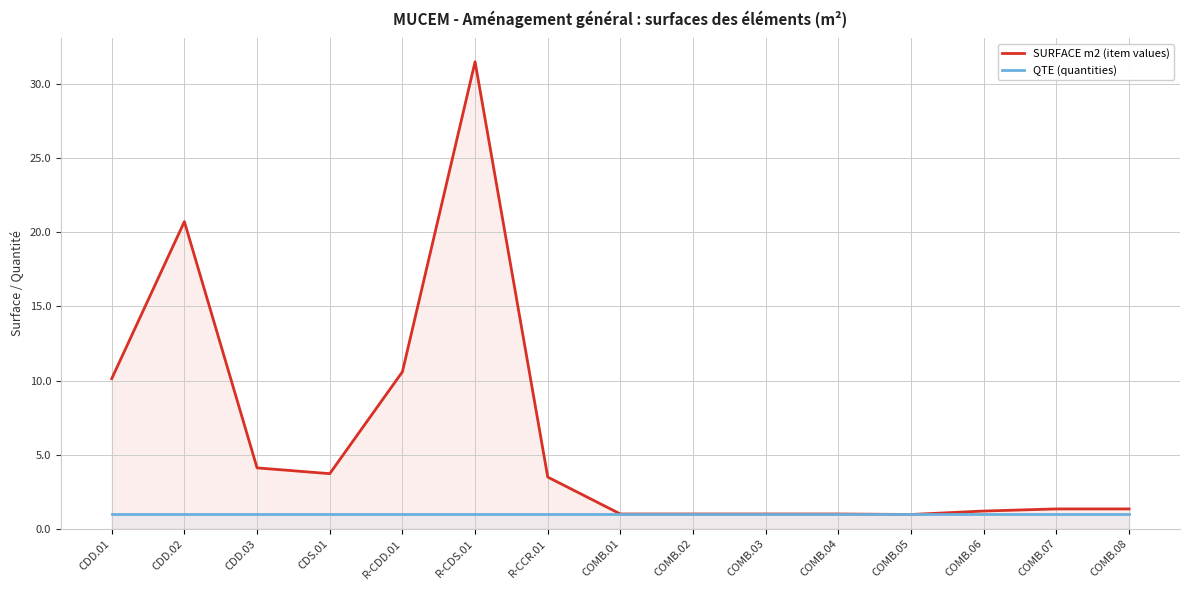

After their last crossing, which series has the higher values: QTE (quantities) or SURFACE m2 (item values)?

SURFACE m2 (item values)